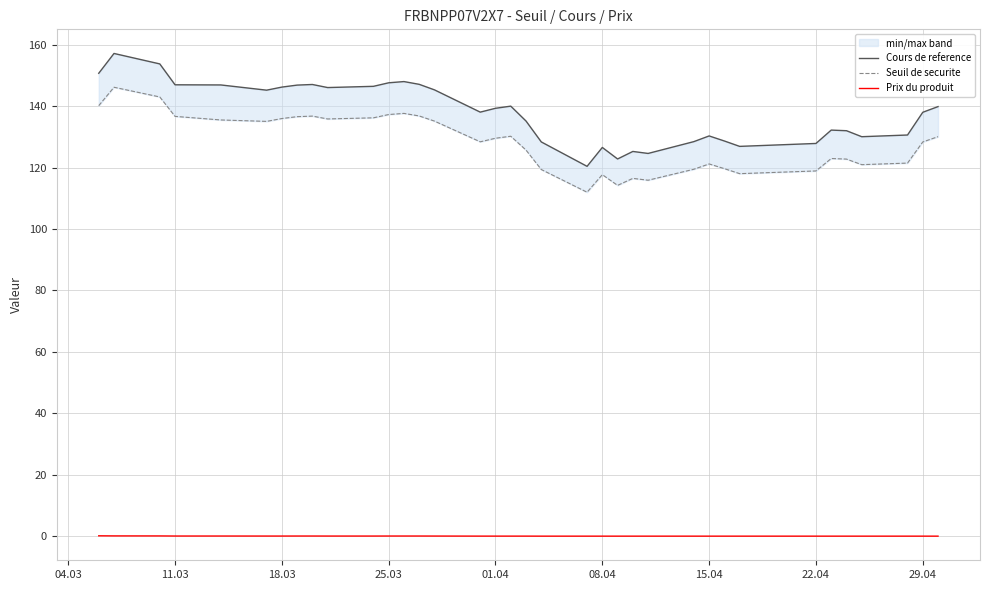

Reading right to left, list all the values displayed in this chart.

Cours de reference: 139.8	138.0	130.6	130.1	132.0	132.2	127.8	126.9	128.7	130.3	128.4	124.6	125.2	122.8	126.5	120.4	128.3	135.2	140.0	139.3	138.1	145.3	147.1	148.0	147.6	146.4	146.1	147.1	146.8	146.2	145.2	146.9	146.9	153.8	157.2	150.7
Seuil de securite: 130.1	128.3	121.5	120.9	122.8	122.9	118.9	118.0	119.6	121.2	119.5	115.9	116.5	114.2	117.7	112.0	119.4	125.7	130.2	129.5	128.4	135.1	136.8	137.6	137.3	136.2	135.8	136.8	136.6	136.0	135.0	135.5	136.7	143.0	146.2	140.2
Prix du produit: 0.0	0.0	0.0	0.0	0.0	0.0	0.0	0.0	0.0	0.0	0.0	0.0	0.0	0.0	0.0	0.0	0.0	0.0	0.0	0.0	0.0	0.0	0.0	0.0	0.0	0.0	0.0	0.0	0.0	0.0	0.0	0.0	0.0	0.1	0.1	0.1